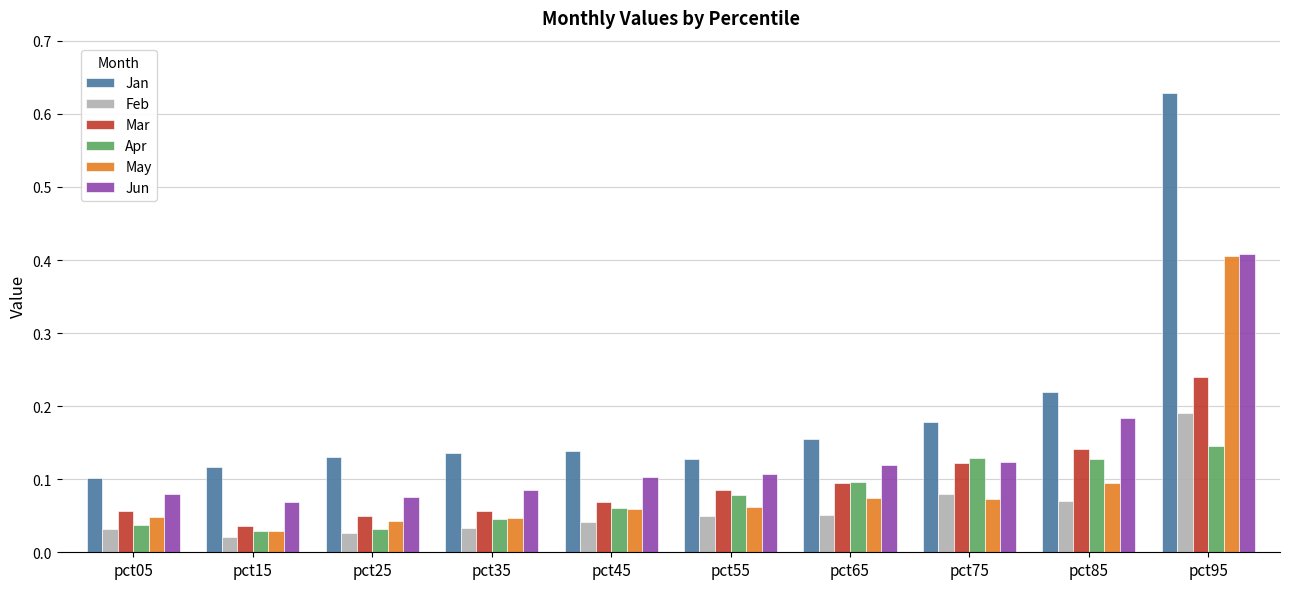

True or false: Mar has a value of 0.2 at pct75.

False